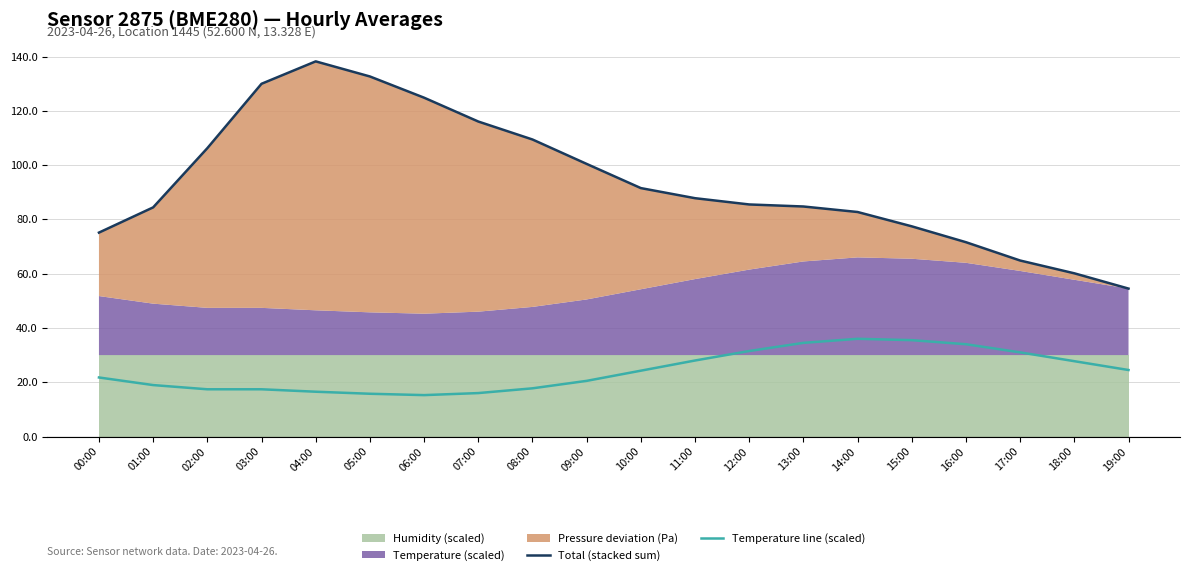

The Temperature line (scaled) series shows 16.5 at 04:00. True or false?

True